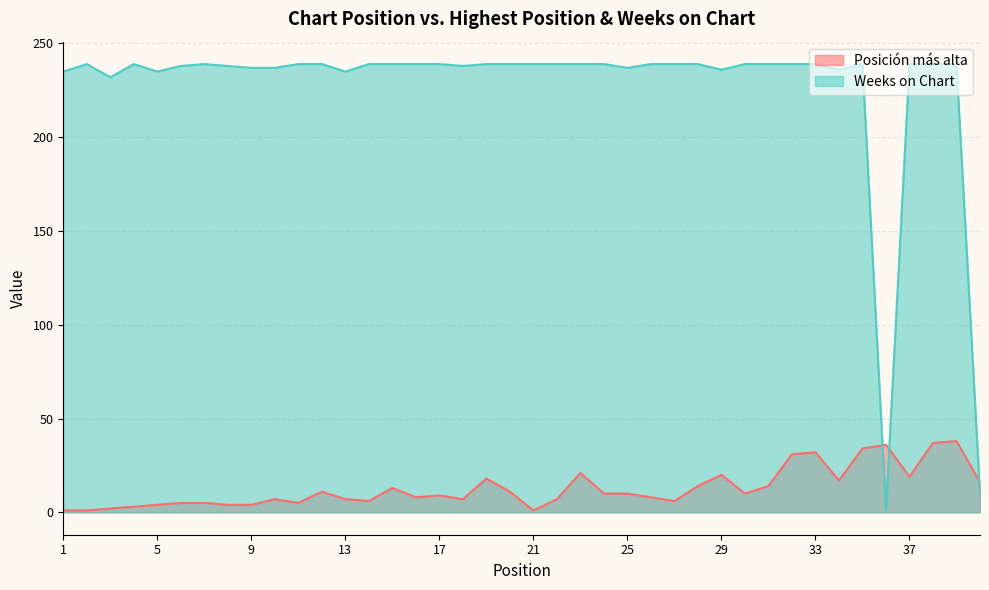

In Posición más alta, how many points are lower than both neighbors (excluding endpoints)?

9